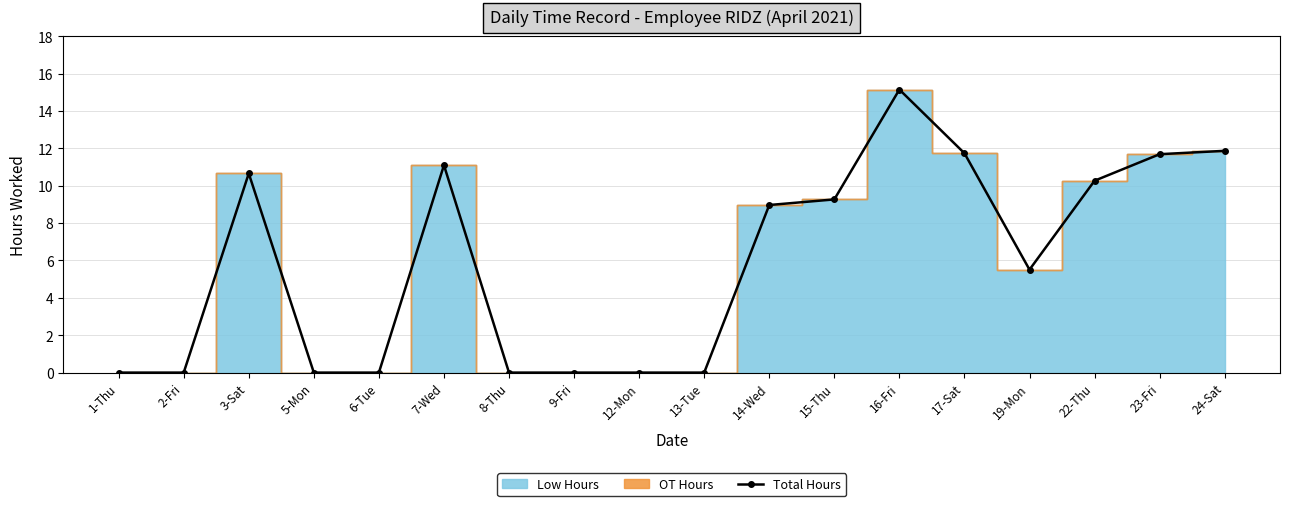

Where is the data nearest to the value 7?

19-Mon